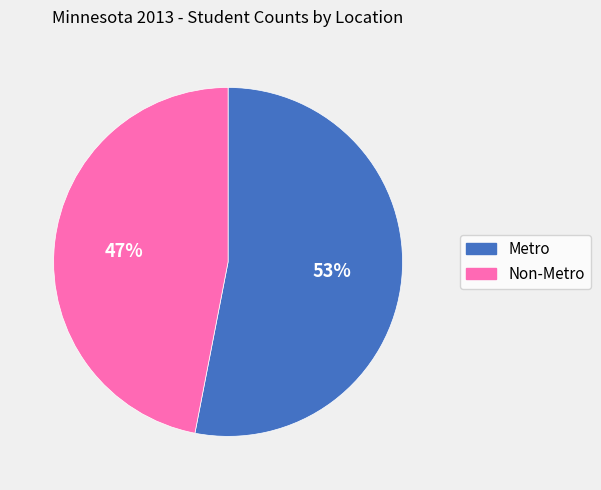

What is the smallest slice in the pie chart?

Non-Metro